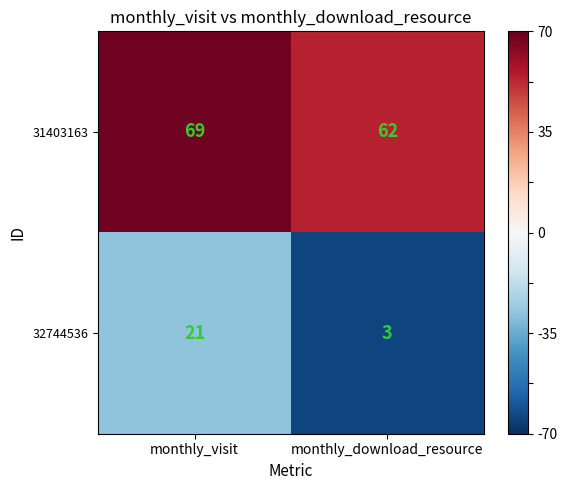

At how many categories does at least one series exceed 20?

2